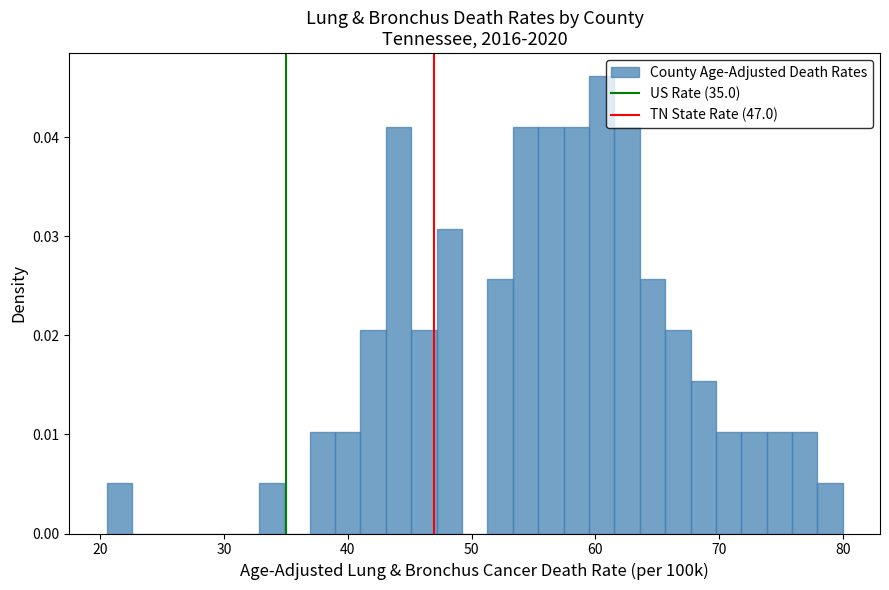

Read against the x-axis, roughly where is the centre of the tallest bar?

61